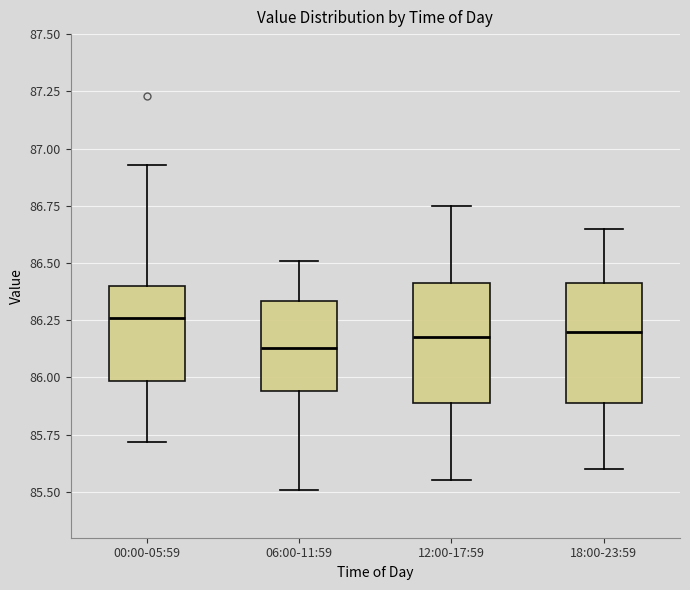

Which box's median line is the highest?

00:00-05:59